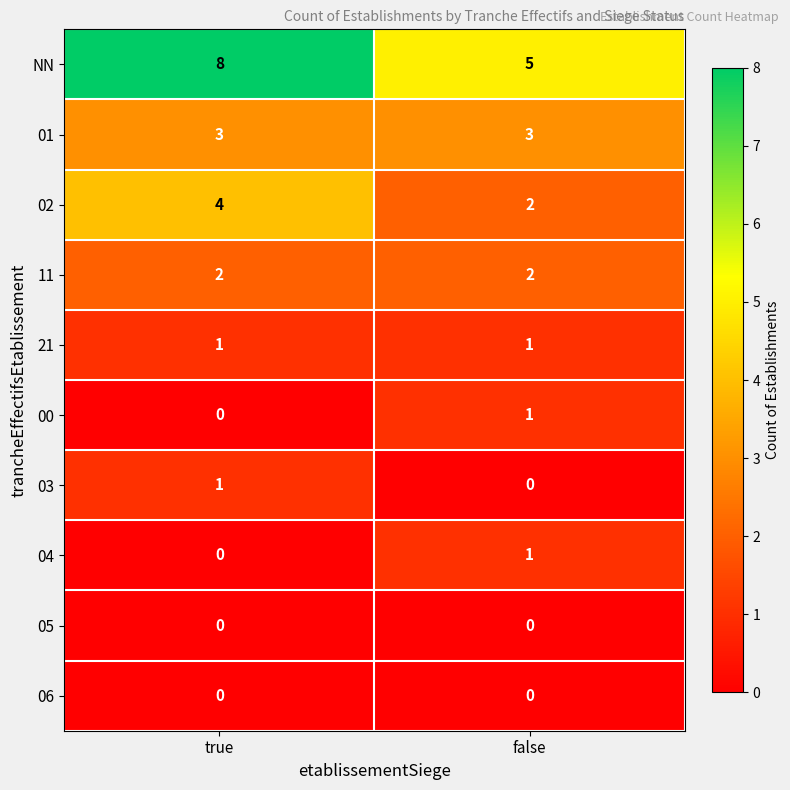

What is the greatest value displayed?

8